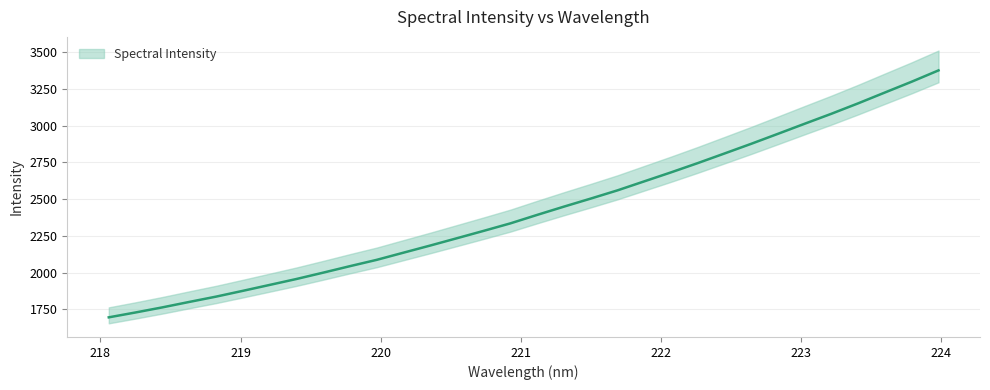

How many values exceed 2392?

16